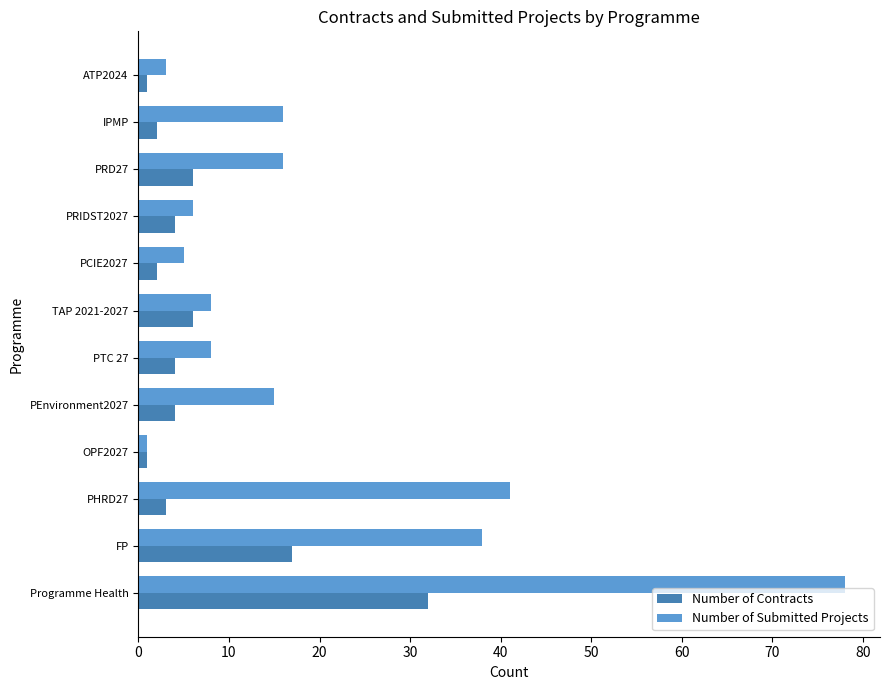

The value of Number of Submitted Projects at IPMP is 5. True or false?

False